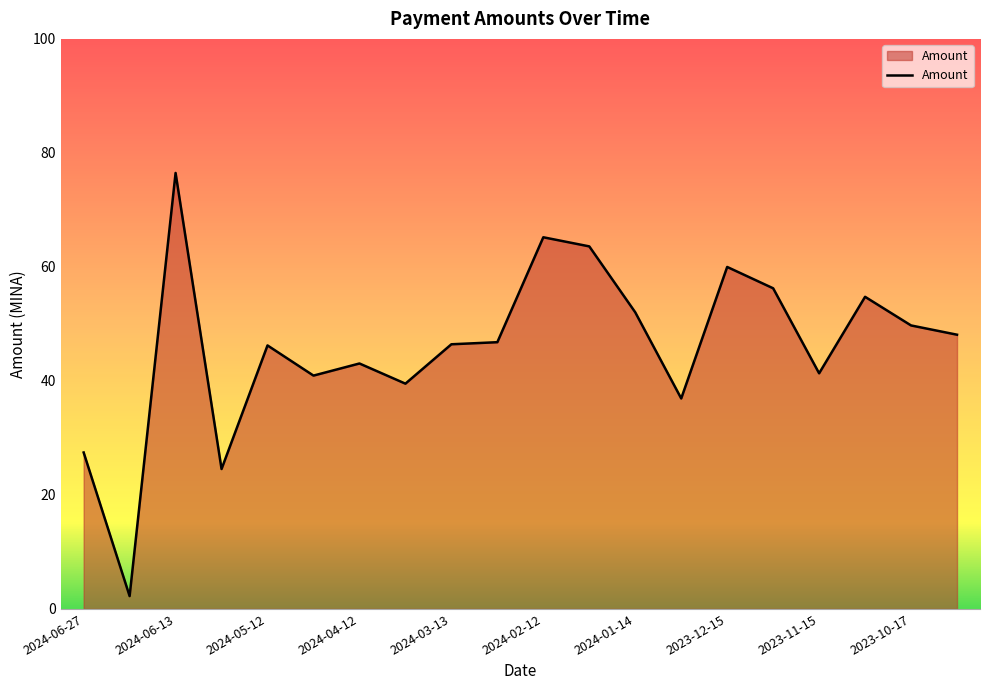

What is the greatest value displayed?

76.5